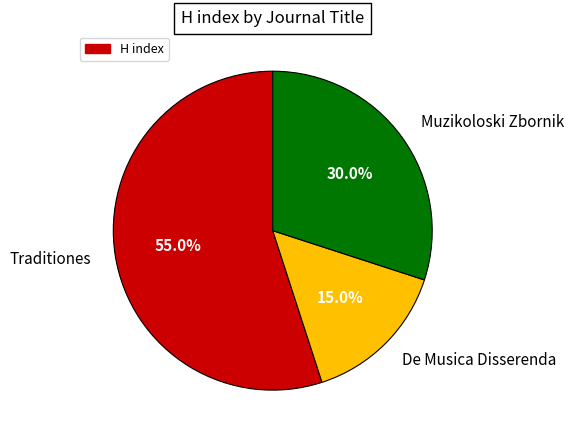

True or false: De Musica Disserenda accounts for 1% of the total.

False